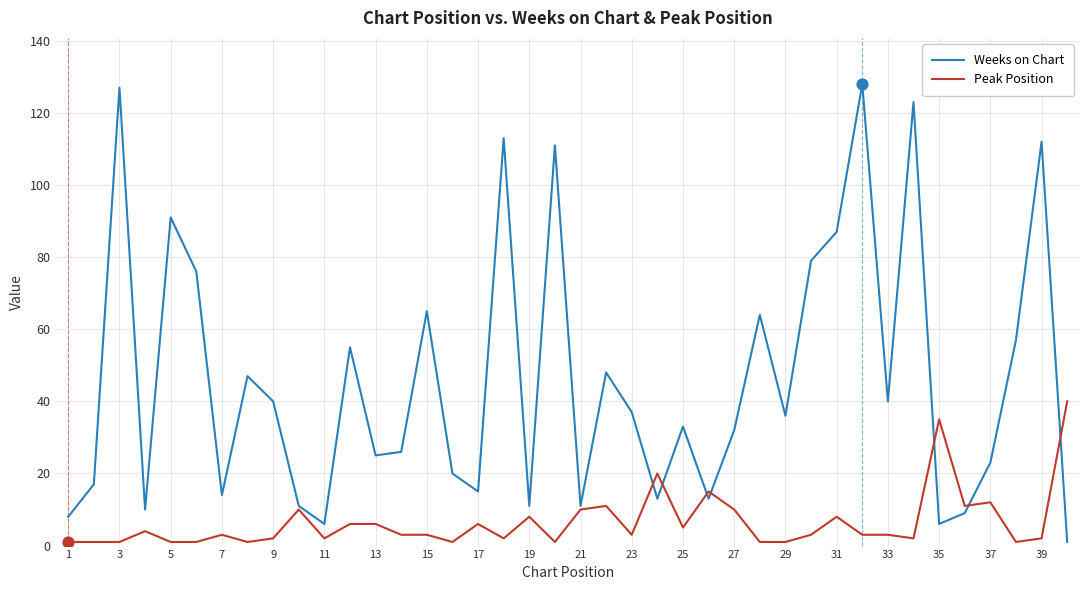

Which series has the largest total across all categories?

Weeks on Chart